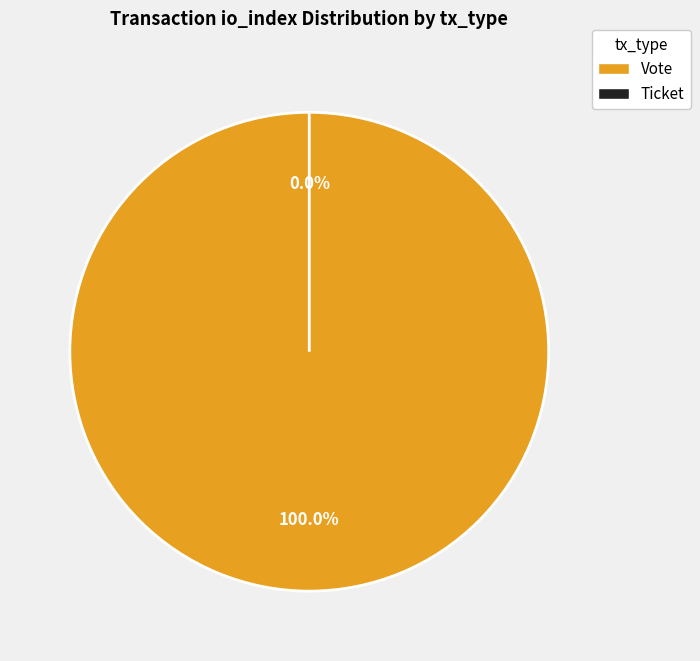

What is the smallest slice in the pie chart?

Ticket (io_index=0)